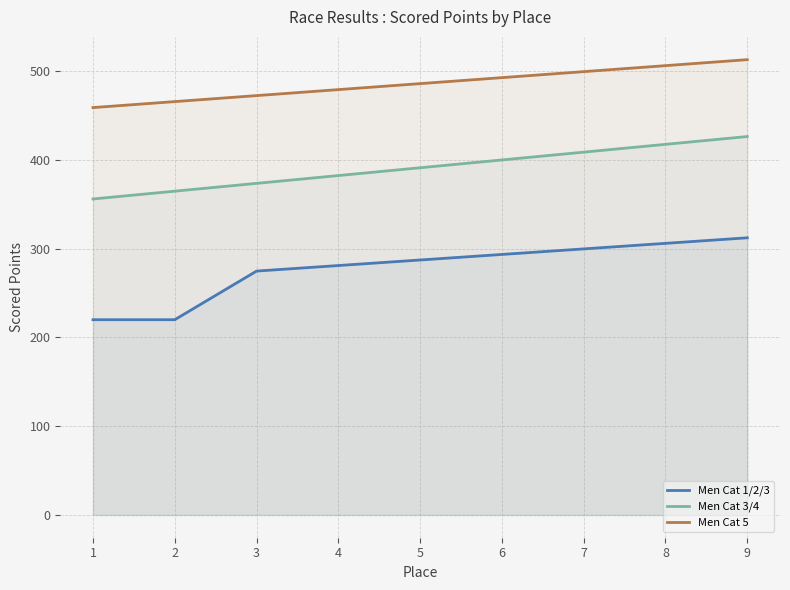

Between 4 and 6, which series saw the biggest shift?

Men Cat 3/4